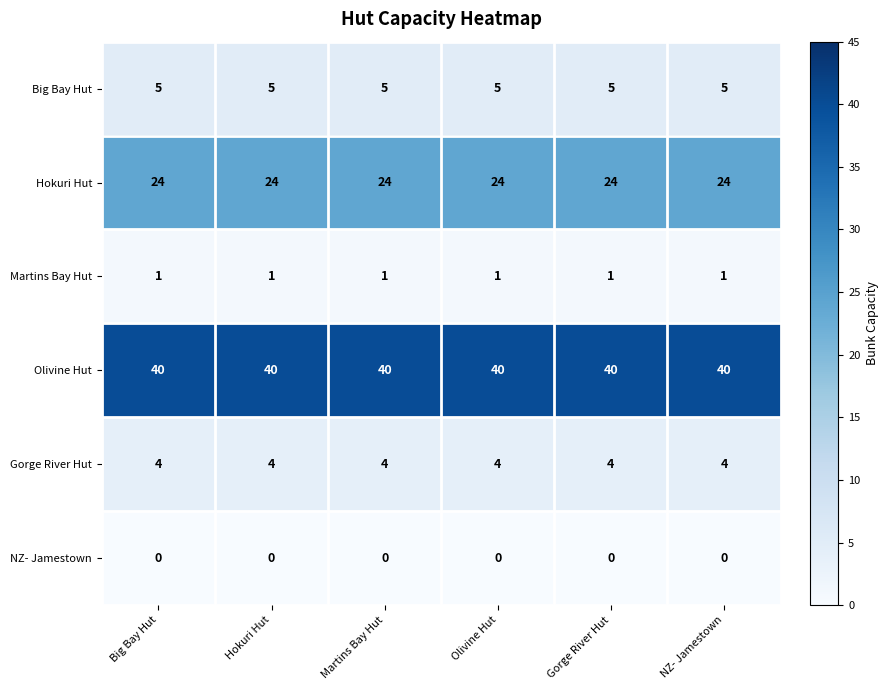

What is the lowest value of the Big Bay Hut series?

5